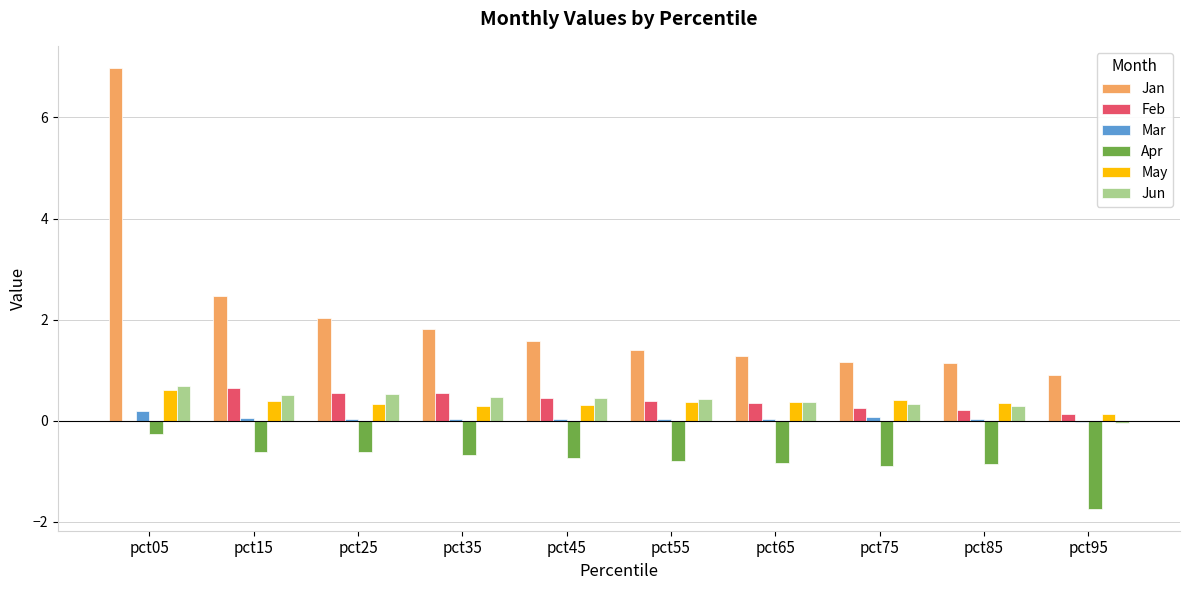

Are the bars grouped side by side (vs. stacked)?

Yes